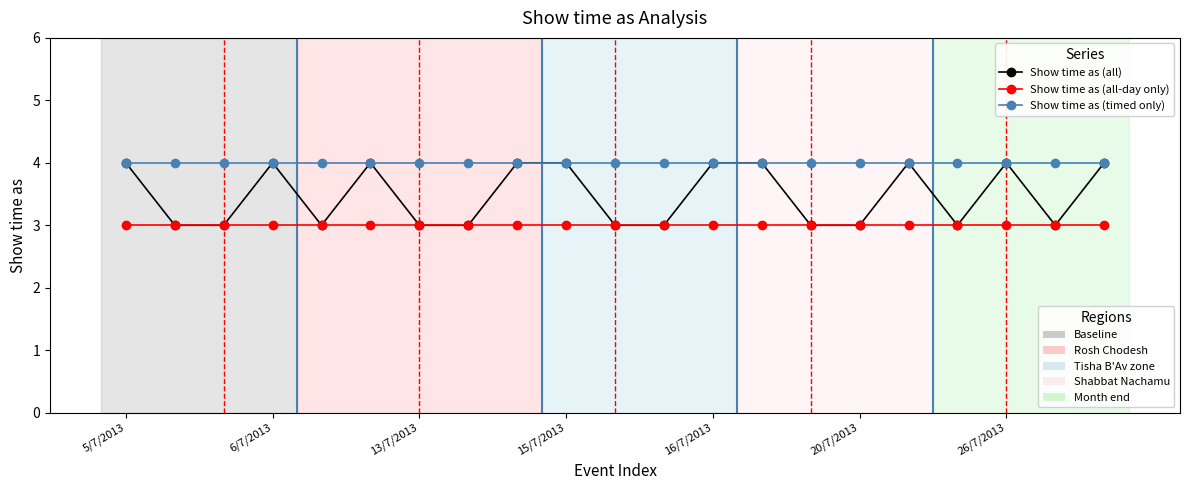

What is the greatest value displayed?

4